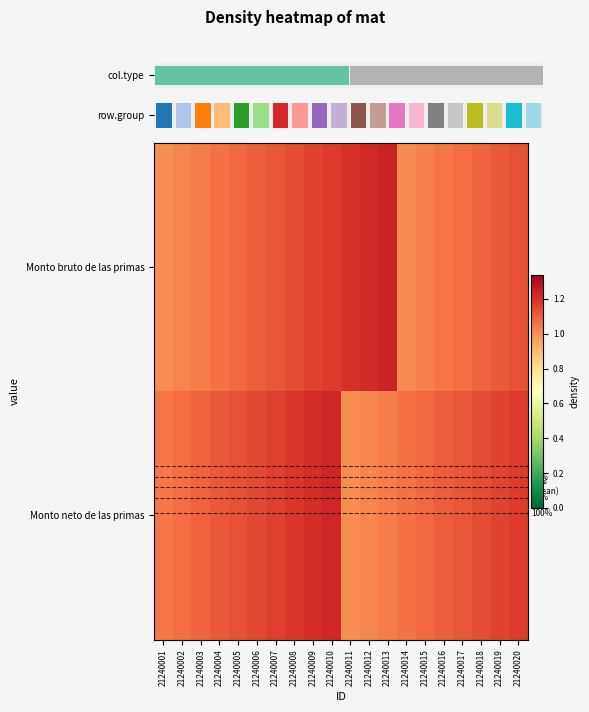

What is the difference between the maximum and minimum values in the Monto neto de las primas series?

0.2